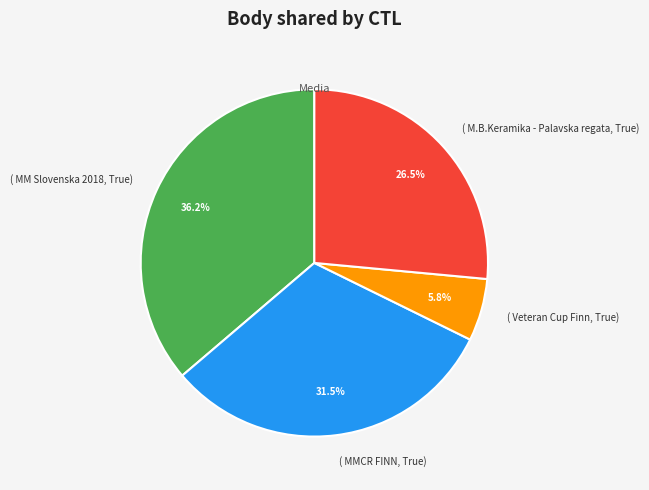

Does ( M.B.Keramika - Palavska regata, True) represent more than half of the total?

No